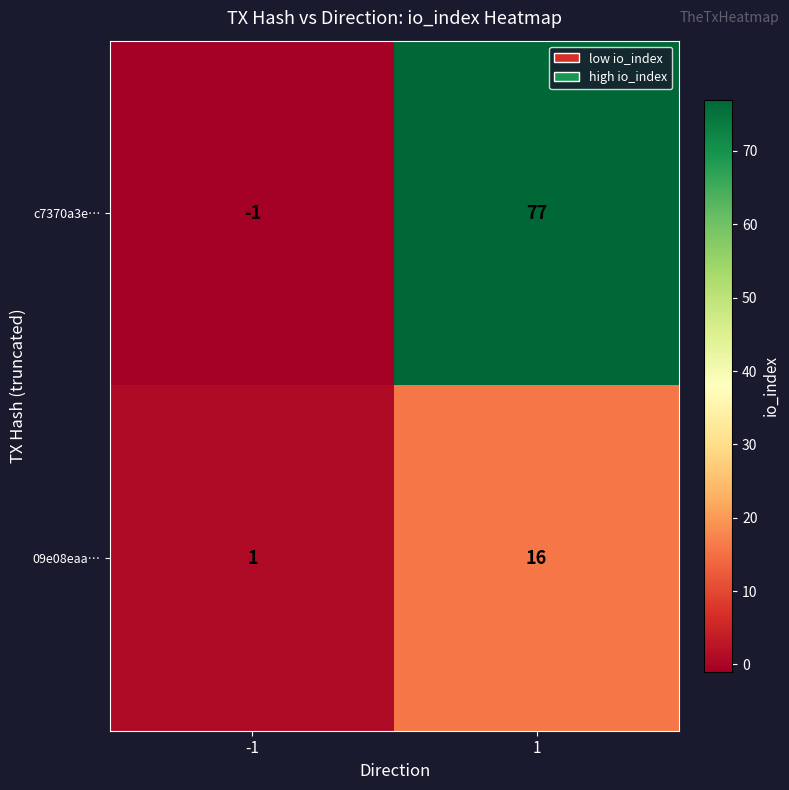

Rank the series at -1 from highest to lowest value.

09e08eaa…, c7370a3e…